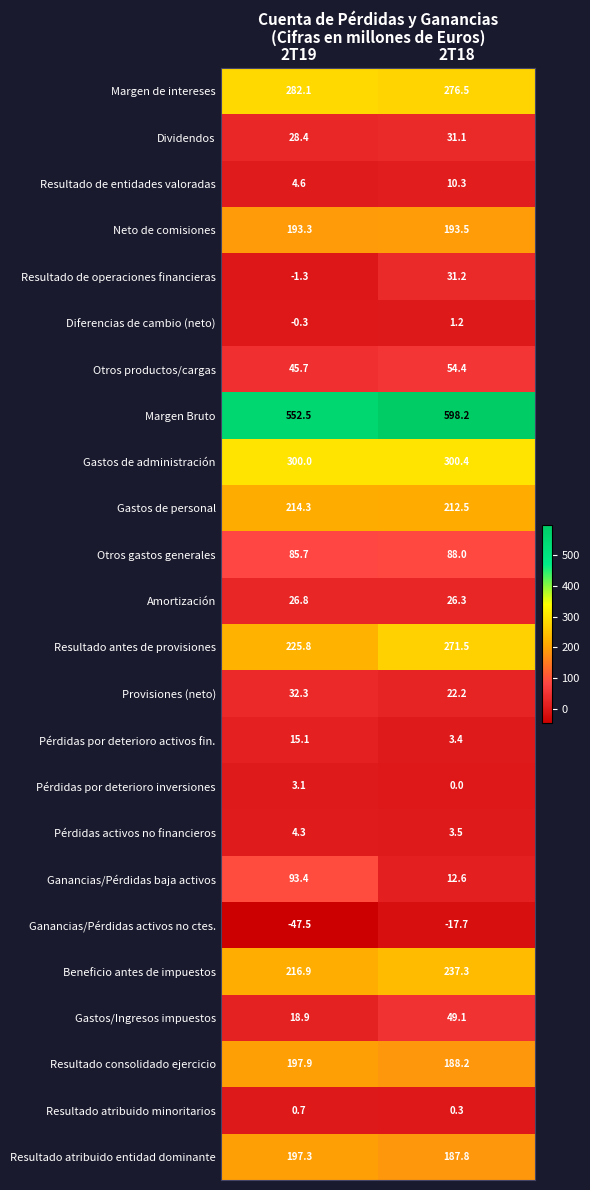

Between 2T19 and 2T18, which series saw the biggest shift?

Ganancias/Pérdidas baja activos